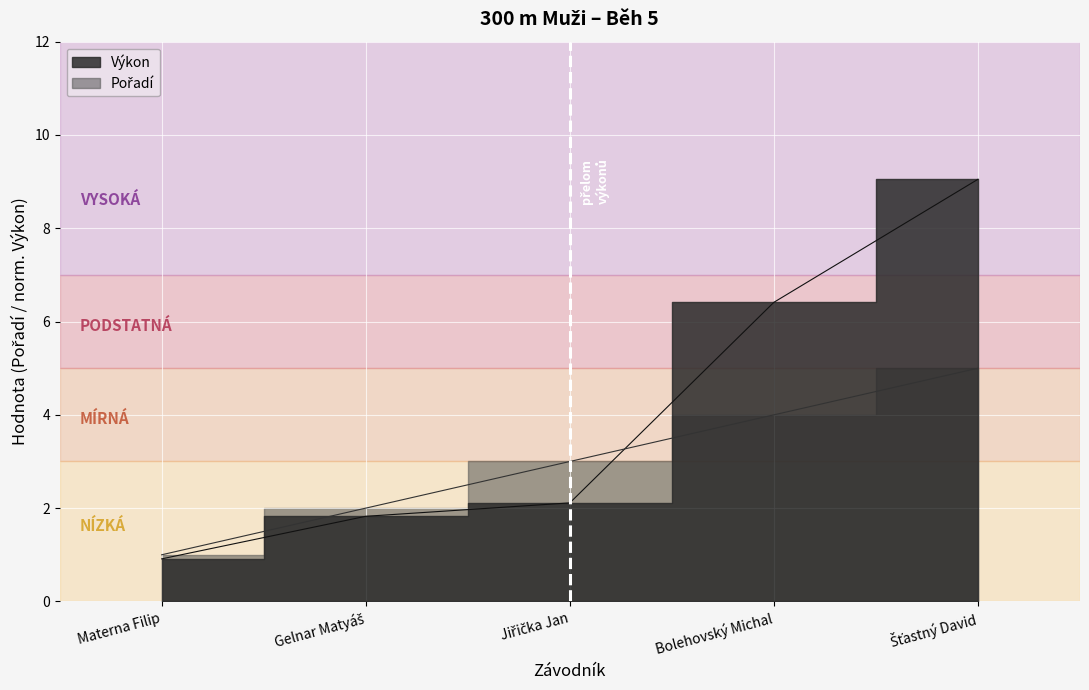

At Materna Filip, list the series in order from smallest to largest.

Výkon, Pořadí